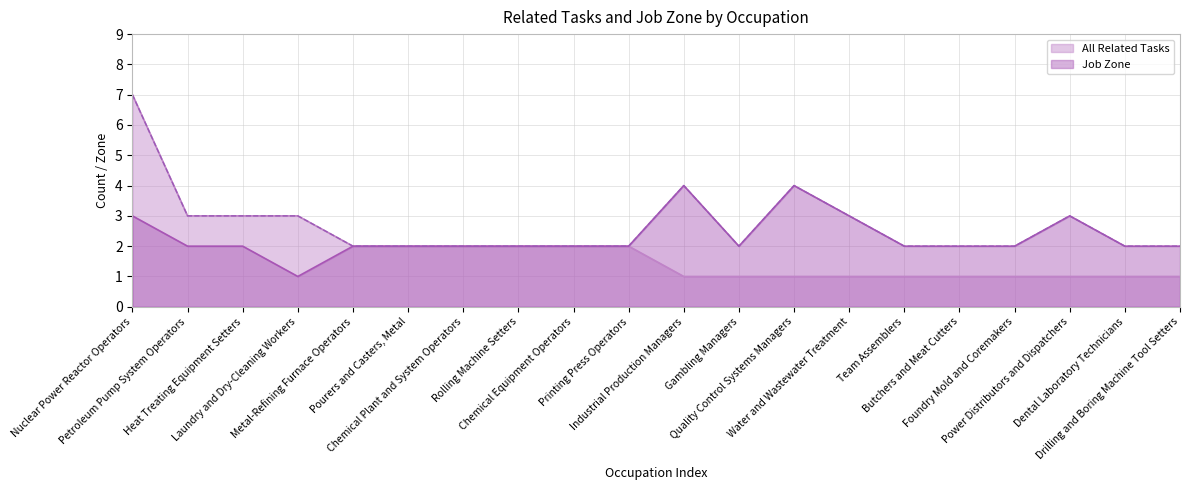

The Job Zone series shows 2 at Chemical Plant and System Operators. True or false?

True